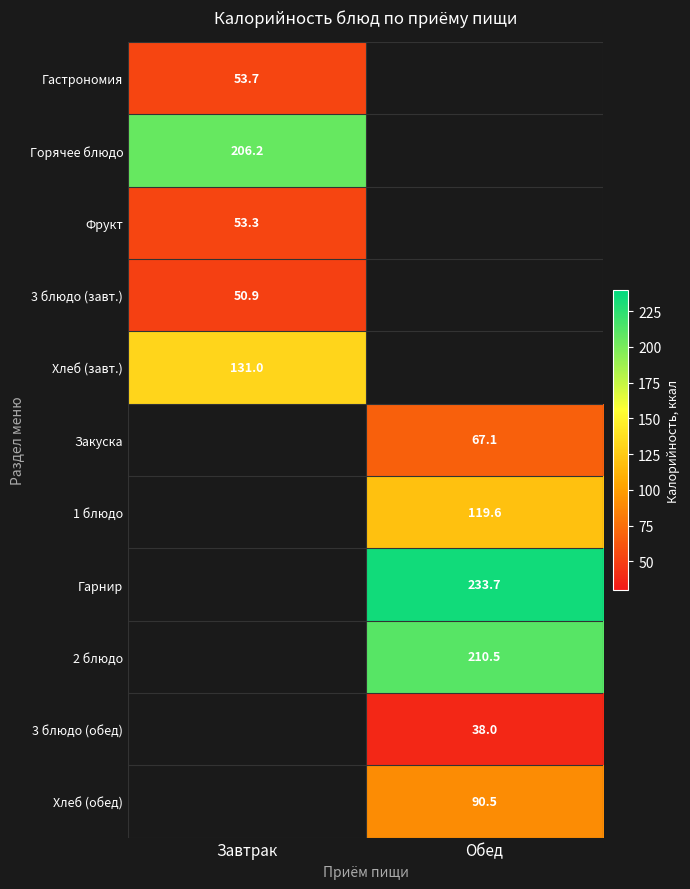

The value of Гарнир at Обед is 233.7. True or false?

True